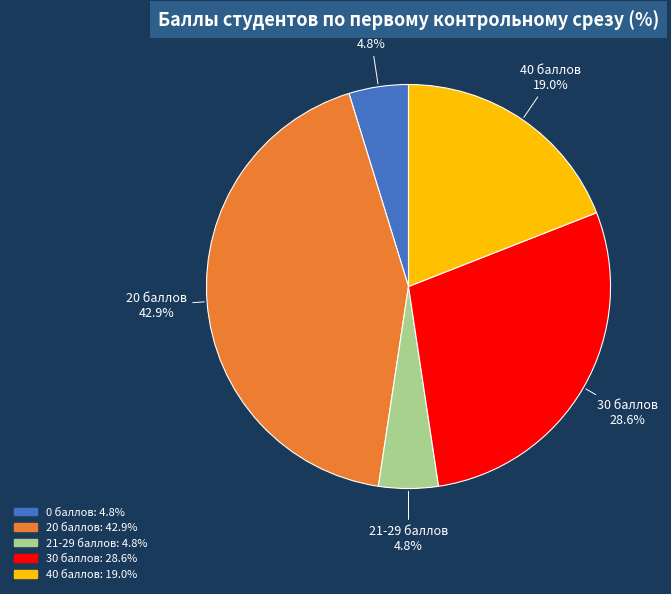

Is there a majority slice in this chart?

No